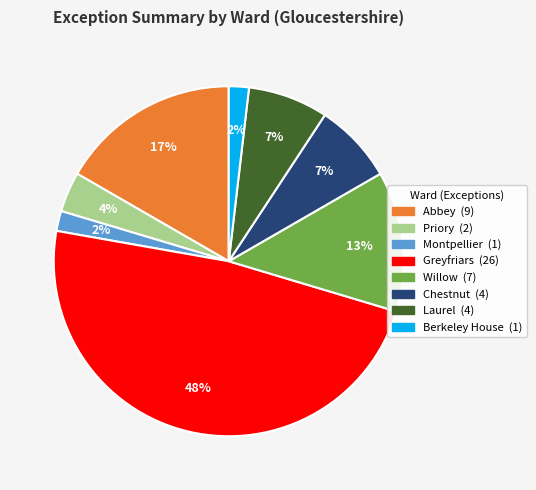

Is there a majority slice in this chart?

No